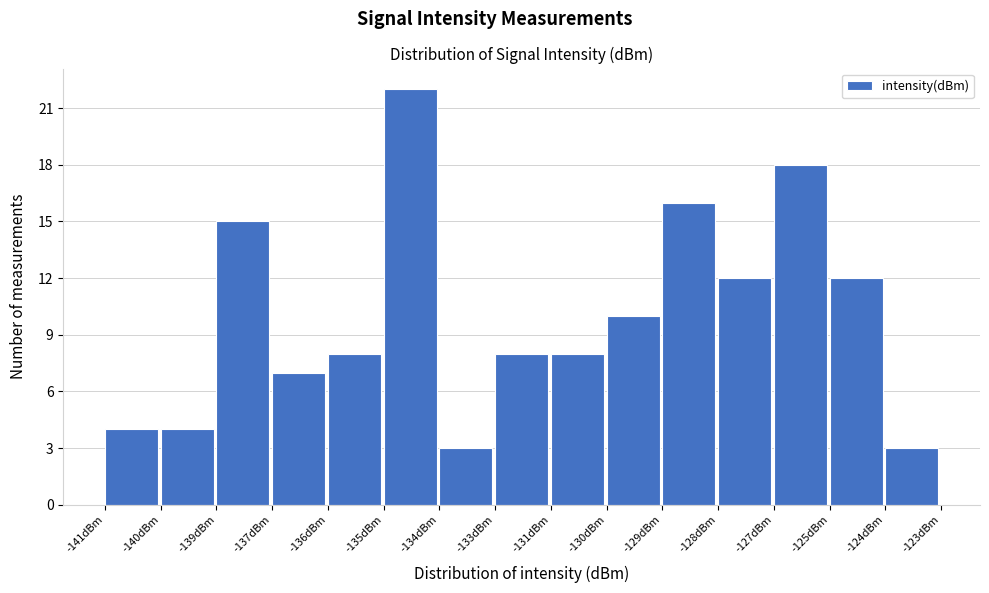

Reading right to left, list all the values displayed in this chart.

-124dBm=3	-125dBm=12	-127dBm=18	-128dBm=12	-129dBm=16	-130dBm=10	-131dBm=8	-133dBm=8	-134dBm=3	-135dBm=22	-136dBm=8	-137dBm=7	-139dBm=15	-140dBm=4	-141dBm=4